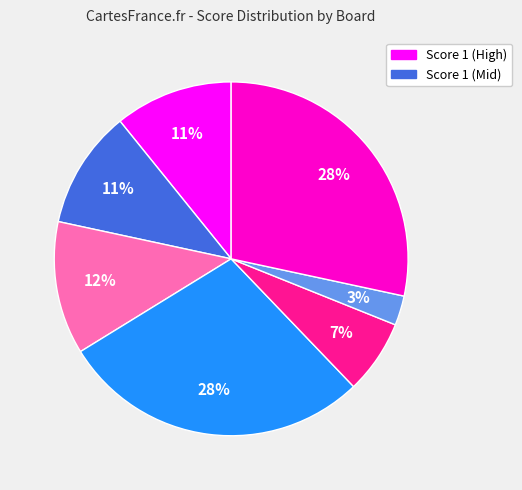

Is there a majority slice in this chart?

No